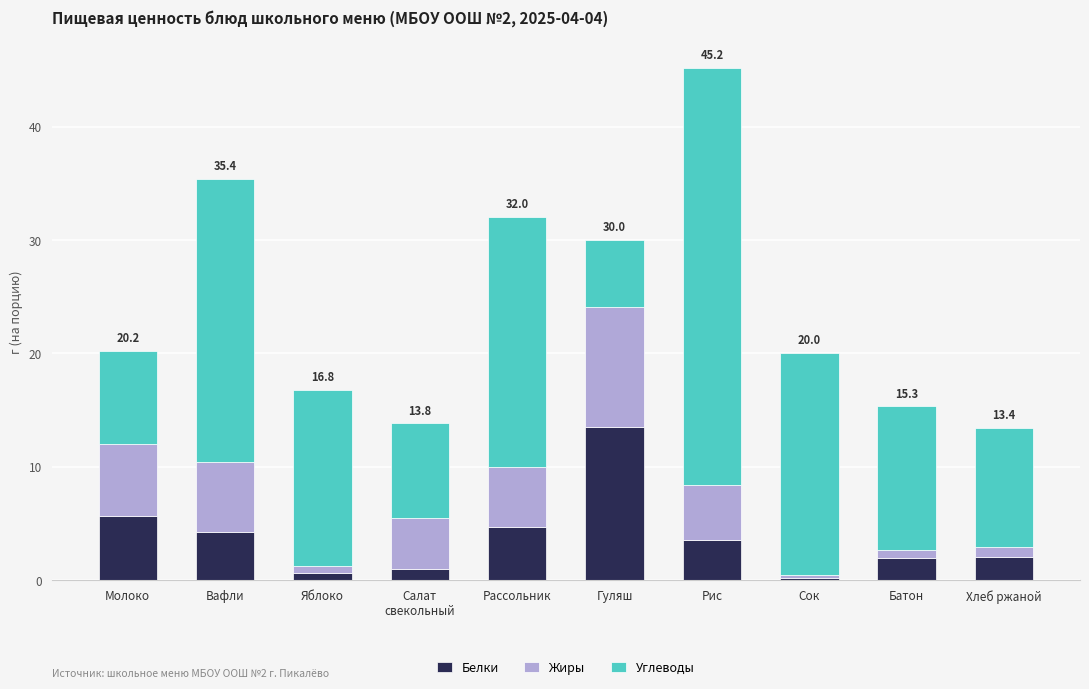

The Белки series shows 2.1 at Вафли. True or false?

False